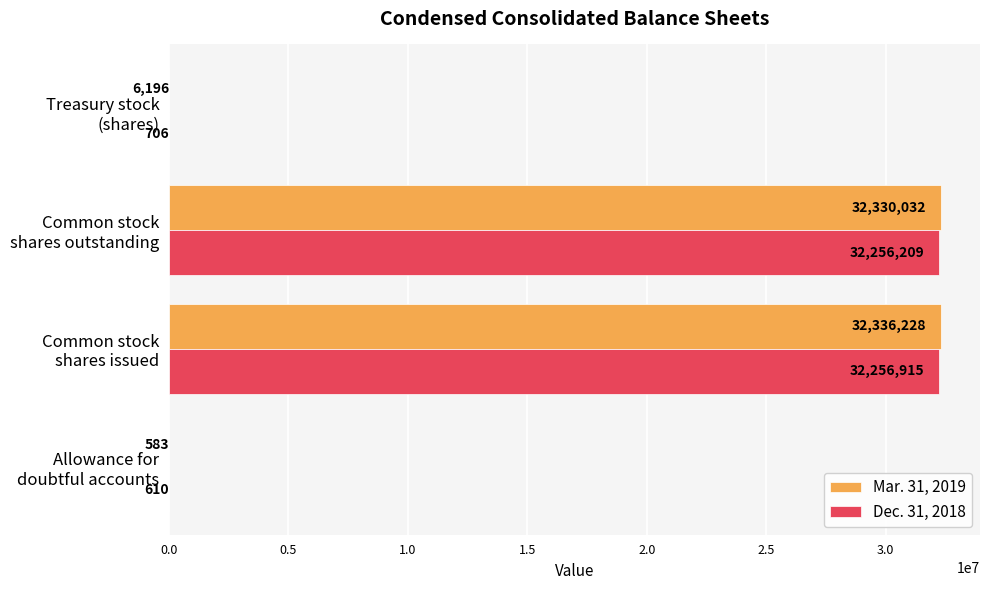

Which series has the largest total across all categories?

Mar. 31, 2019